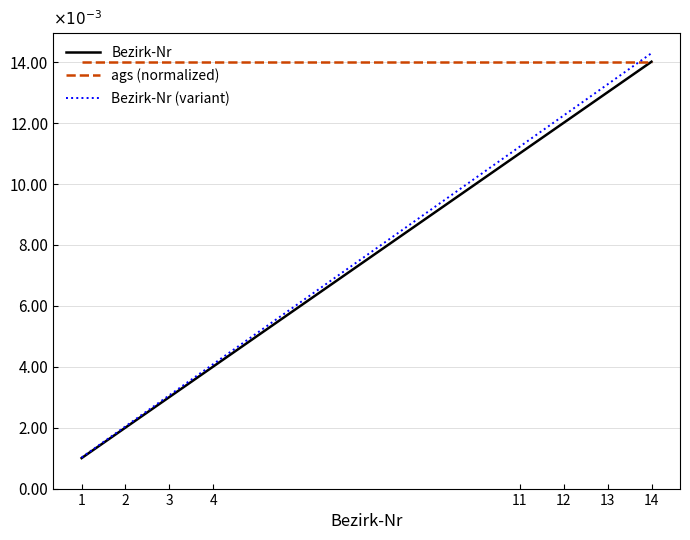

Reading left to right, what are all the values shown in this chart?

Bezirk-Nr: 1=0.0	2=0.0	3=0.0	4=0.0	11=0.0	12=0.0	13=0.0	14=0.0
ags (normalized): 1=0.0	2=0.0	3=0.0	4=0.0	11=0.0	12=0.0	13=0.0	14=0.0
Bezirk-Nr (variant): 1=0.0	2=0.0	3=0.0	4=0.0	11=0.0	12=0.0	13=0.0	14=0.0